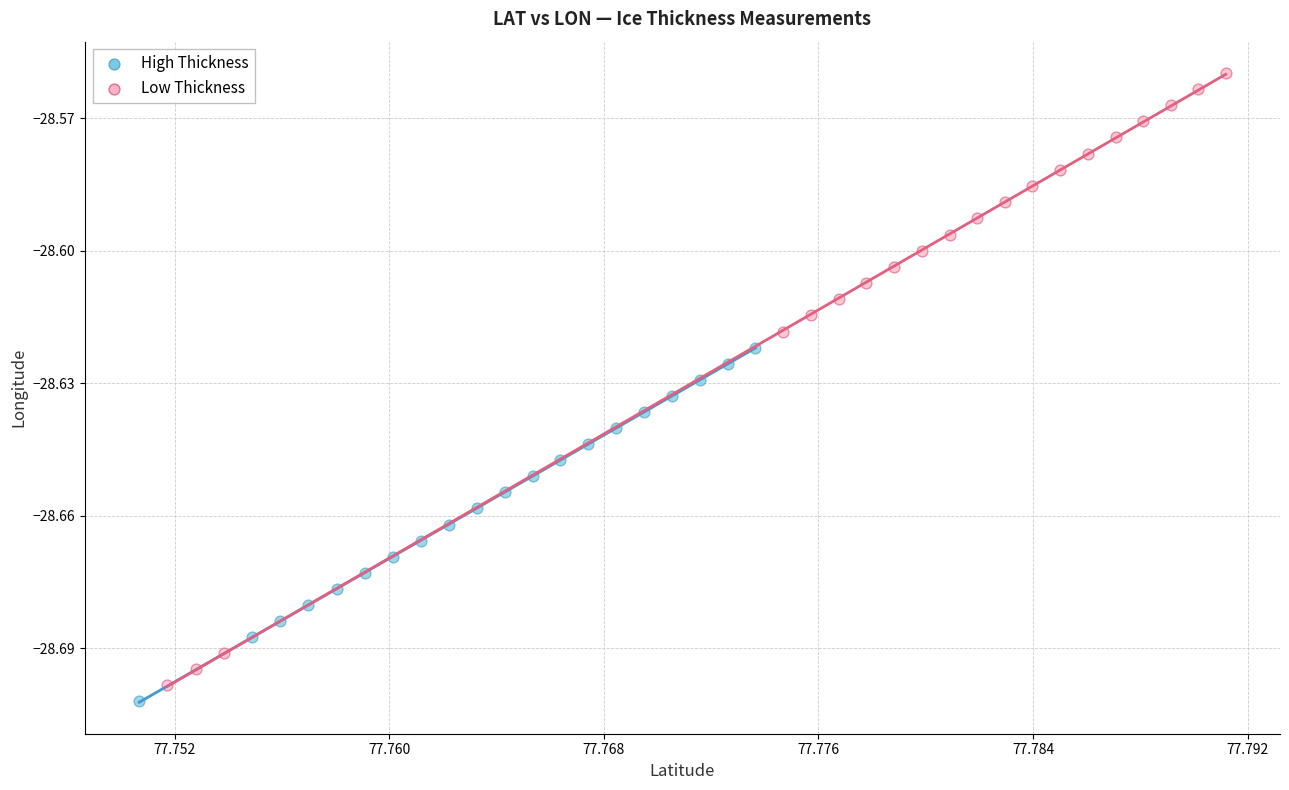

Which series has the largest Y range (max minus min)?

Low Thickness